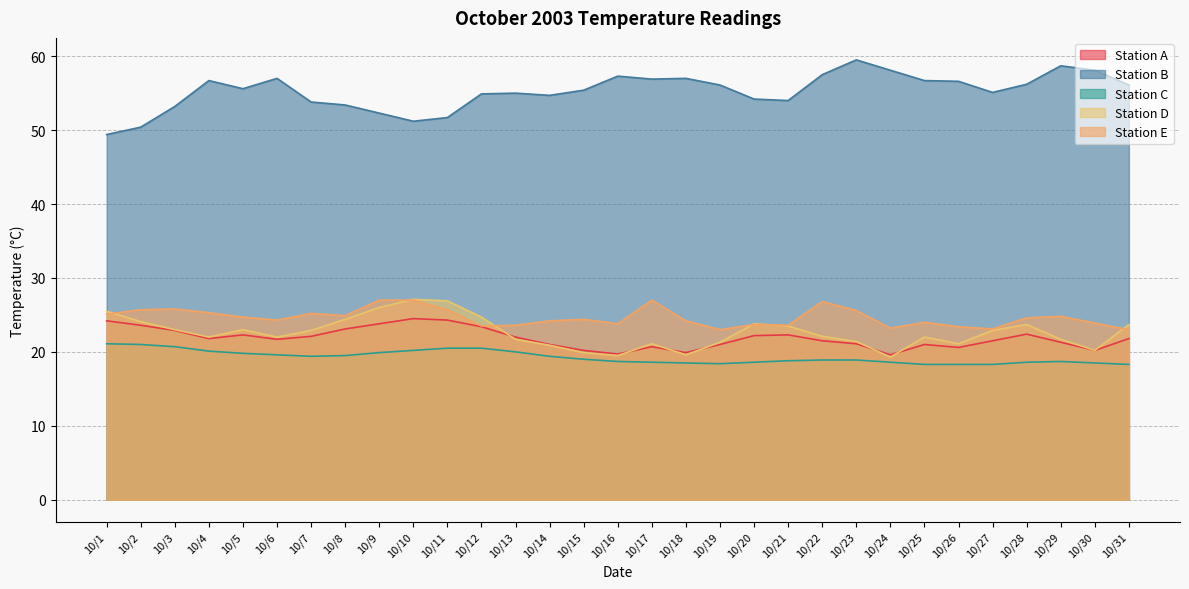

The Station B series shows 57.0 at 10/6. True or false?

True